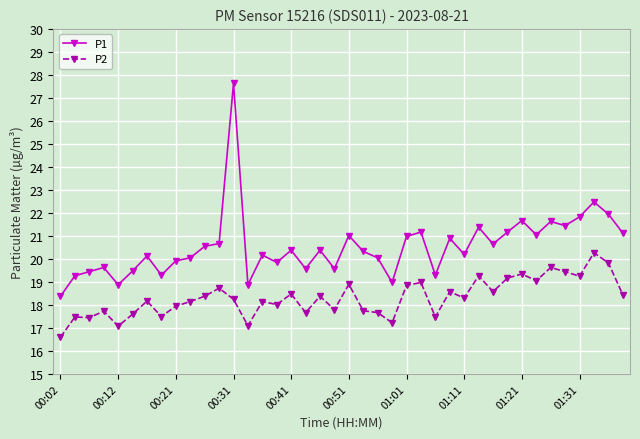

True or false: P1 and P2 cross at least once.

False